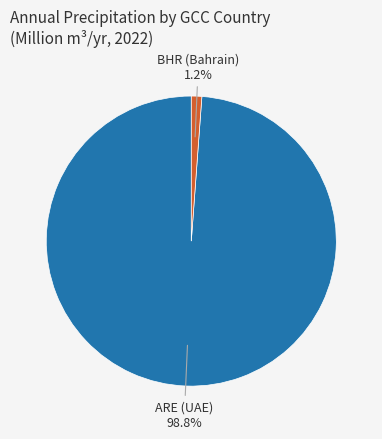

To the nearest percent, what is the difference between the largest and smallest slice percentages?

98%